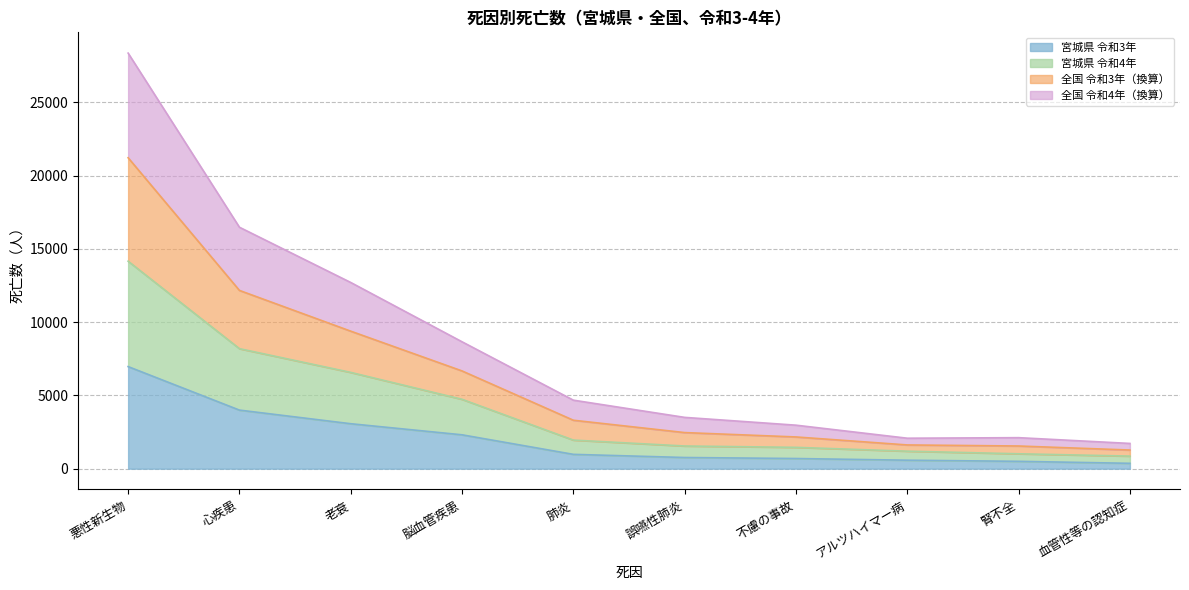

Which series has the largest total across all categories?

全国 令和4年